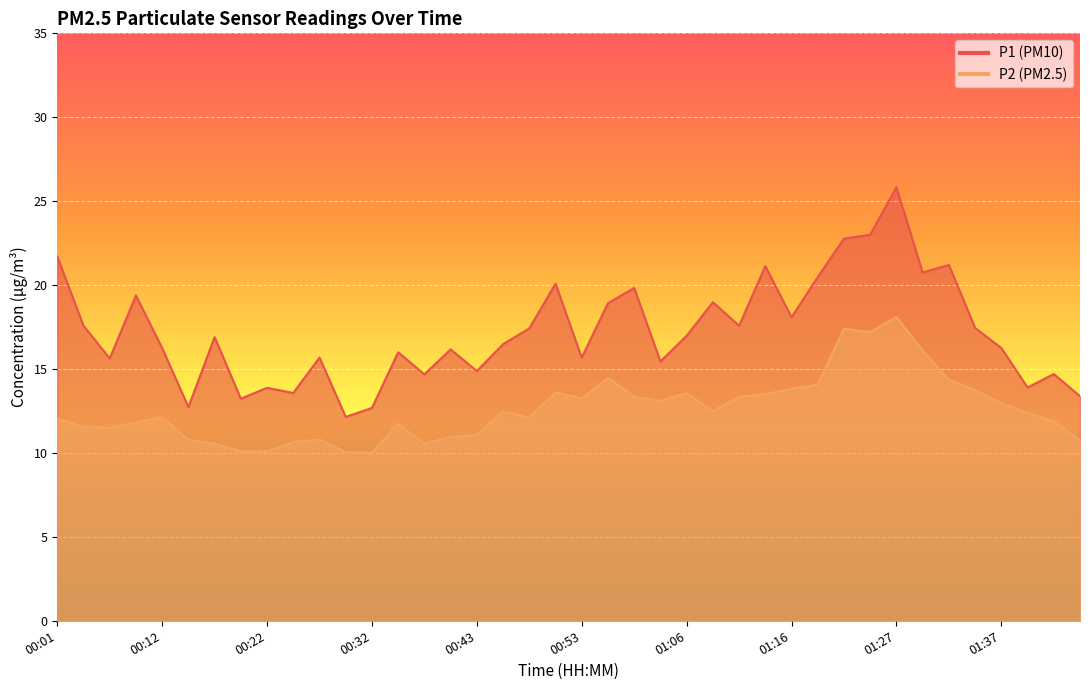

Reading left to right, extract all data points from this chart.

P1: 00:01=21.7	00:04=17.6	00:06=15.6	00:09=19.4	00:12=16.2	00:14=12.7	00:17=16.9	00:19=13.2	00:22=13.9	00:25=13.6	00:27=15.7	00:30=12.2	00:32=12.7	00:35=16.0	00:37=14.7	00:40=16.2	00:43=14.9	00:45=16.5	00:48=17.4	00:50=20.1	00:53=15.7	00:58=18.9	01:01=19.8	01:03=15.4	01:06=17.0	01:08=19.0	01:11=17.6	01:14=21.1	01:16=18.1	01:19=20.5	01:21=22.8	01:24=23.0	01:27=25.8	01:29=20.8	01:32=21.2	01:34=17.4	01:37=16.2	01:39=13.9	01:45=14.7	01:47=13.4
P2: 00:01=12.1	00:04=11.6	00:06=11.5	00:09=11.8	00:12=12.1	00:14=10.8	00:17=10.6	00:19=10.1	00:22=10.1	00:25=10.7	00:27=10.8	00:30=10.1	00:32=10.0	00:35=11.7	00:37=10.6	00:40=10.9	00:43=11.1	00:45=12.5	00:48=12.1	00:50=13.6	00:53=13.2	00:58=14.5	01:01=13.3	01:03=13.1	01:06=13.6	01:08=12.5	01:11=13.3	01:14=13.5	01:16=13.8	01:19=14.1	01:21=17.4	01:24=17.2	01:27=18.1	01:29=16.1	01:32=14.3	01:34=13.8	01:37=12.9	01:39=12.4	01:45=11.9	01:47=10.8